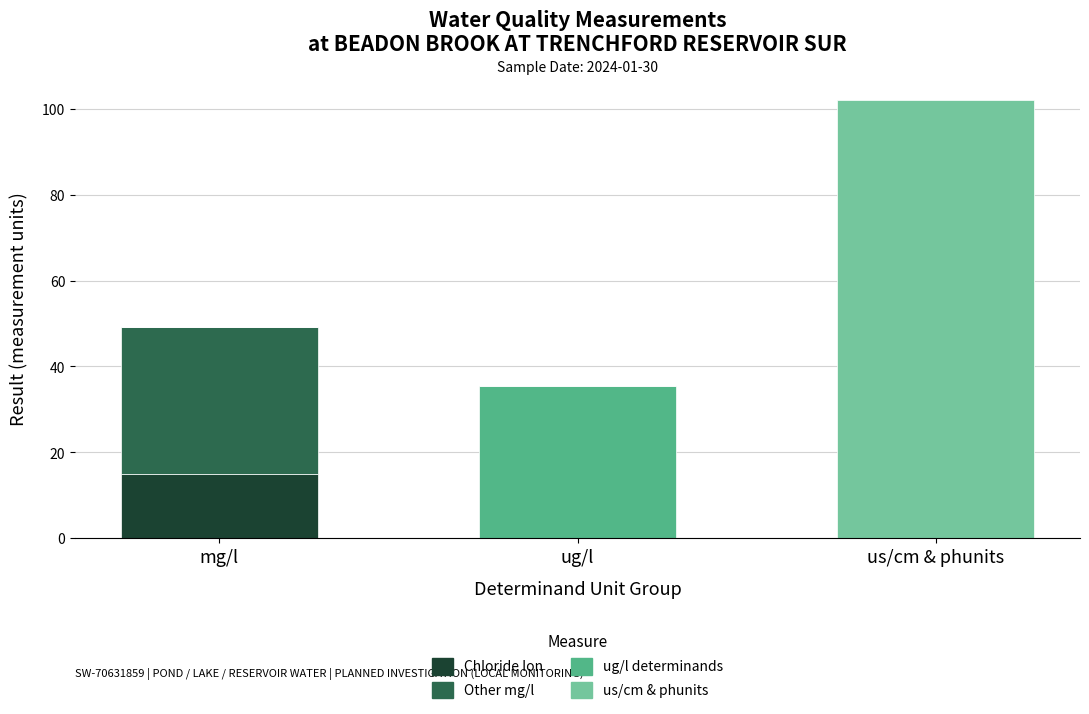

Reading right to left, transcribe the values for Chloride Ion.

us/cm & phunits=0.0	ug/l=0.0	mg/l=15.0